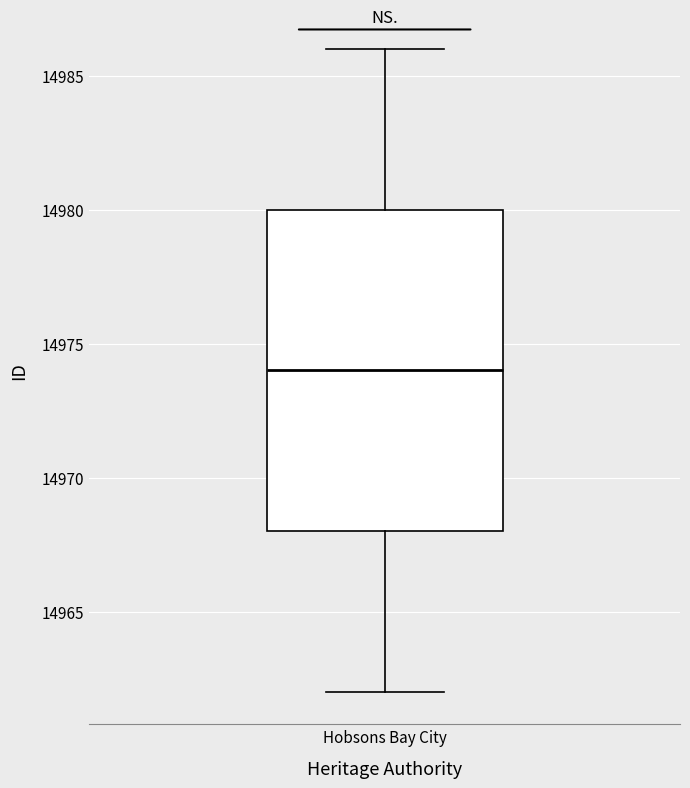

Read this box plot against the y-axis: the position of the median line, the range covered by the box, and the ends of both whiskers. The values are not printed on the chart, so give them approximately, as read against the axis.

median 14974, box 14968 to 14980, whiskers 14962 to 14986